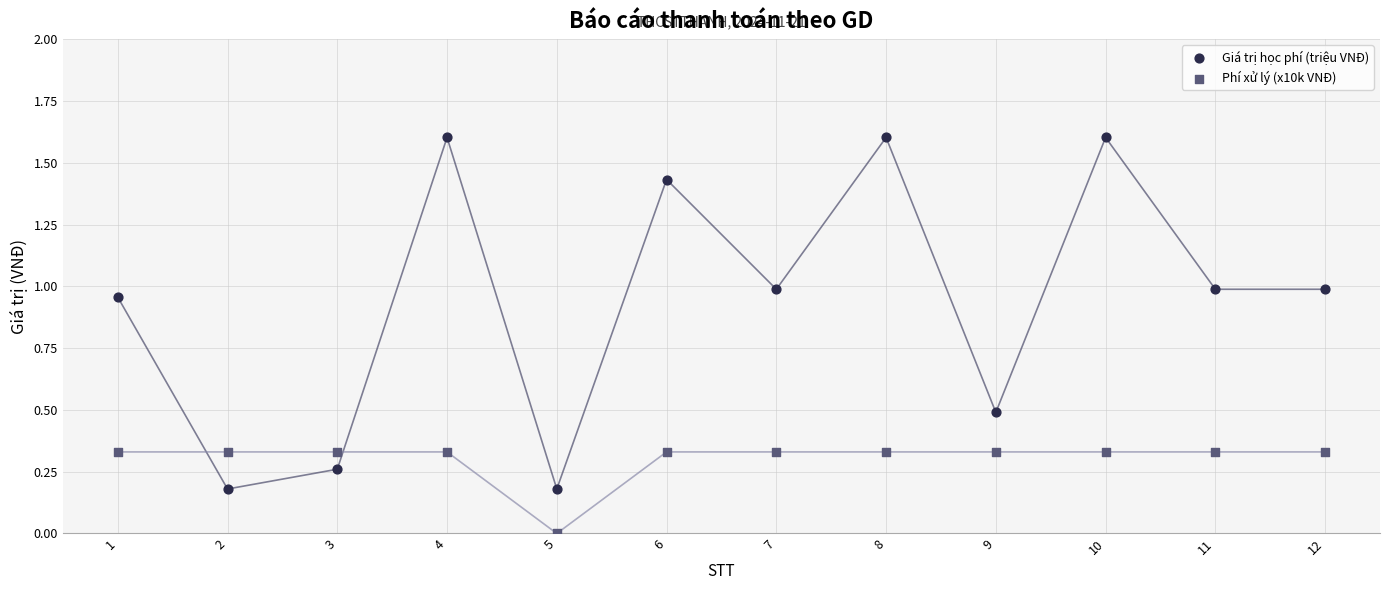

What are all the series names shown in the legend?

Giá trị học phí (triệu VNĐ), Phí xử lý (x10k VNĐ)